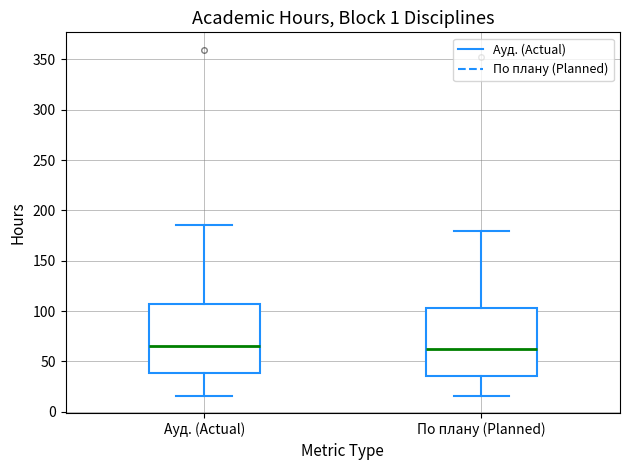

Reading left to right, transcribe this box plot: for each box, give where its median line is, the range the box spans, and where its two whiskers end, as read against the y-axis. The values are not printed on the chart, so give them approximately, as read against the axis.

Ауд. (Actual): median 65, box 40 to 105, whiskers 15 to 185
По плану (Planned): median 60, box 35 to 105, whiskers 15 to 180